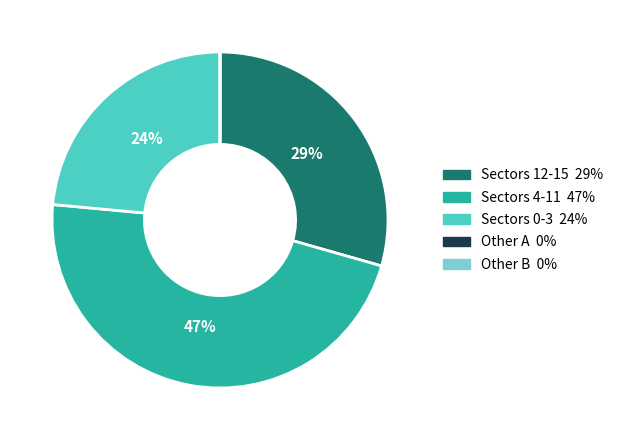

To the nearest percent, what is the difference between the largest and smallest slice percentages?

47%